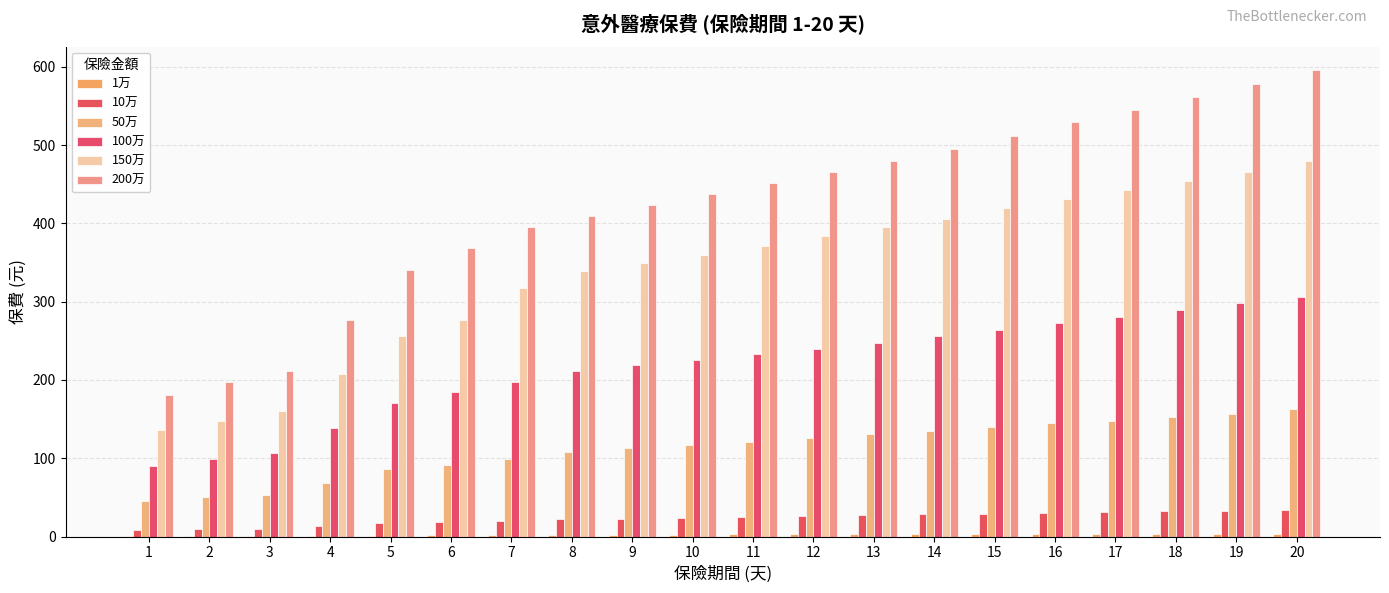

Reading left to right, what are all the values shown in this chart?

1万: 1=1	2=1	3=1	4=1	5=1	6=2	7=2	8=2	9=2	10=2	11=3	12=3	13=3	14=3	15=3	16=3	17=3	18=3	19=3	20=3
10万: 1=8	2=10	3=10	4=14	5=17	6=18	7=20	8=22	9=23	10=24	11=25	12=26	13=27	14=29	15=29	16=30	17=31	18=32	19=33	20=34
50万: 1=45	2=50	3=53	4=69	5=86	6=92	7=99	8=108	9=113	10=117	11=121	12=126	13=131	14=135	15=140	16=145	17=148	18=153	19=157	20=163
100万: 1=90	2=99	3=107	4=139	5=171	6=184	7=198	8=212	9=219	10=226	11=233	12=240	13=247	14=256	15=264	16=273	17=281	18=289	19=298	20=306
150万: 1=136	2=148	3=160	4=208	5=256	6=276	7=317	8=339	9=349	10=360	11=371	12=384	13=395	14=406	15=419	16=431	17=443	18=454	19=466	20=480
200万: 1=181	2=197	3=212	4=277	5=340	6=369	7=395	8=410	9=423	10=438	11=452	12=465	13=480	14=495	15=512	16=529	17=545	18=562	19=578	20=596